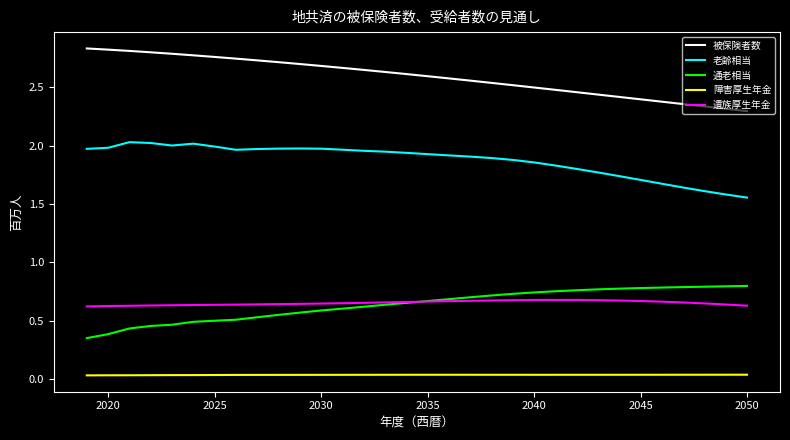

True or false: 老齢相当 and 遺族厚生年金 cross at least once.

False